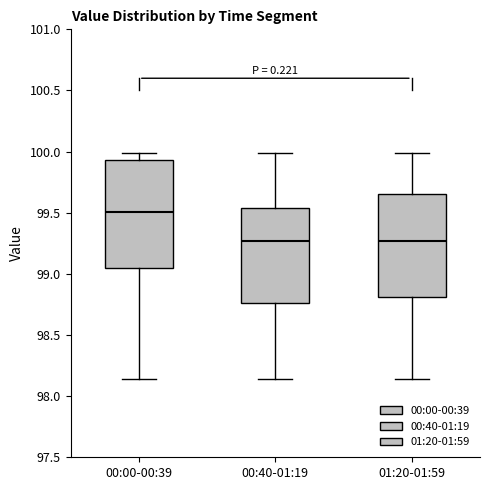

Reading left to right, transcribe this box plot: for each box, give where its median line is, the range the box spans, and where its two whiskers end, as read against the y-axis. The values are not printed on the chart, so give them approximately, as read against the axis.

00:00-00:39: median 99.50, box 99.05 to 99.95, whiskers 98.15 to 100.00
00:40-01:19: median 99.25, box 98.75 to 99.55, whiskers 98.15 to 100.00
01:20-01:59: median 99.25, box 98.80 to 99.65, whiskers 98.15 to 100.00